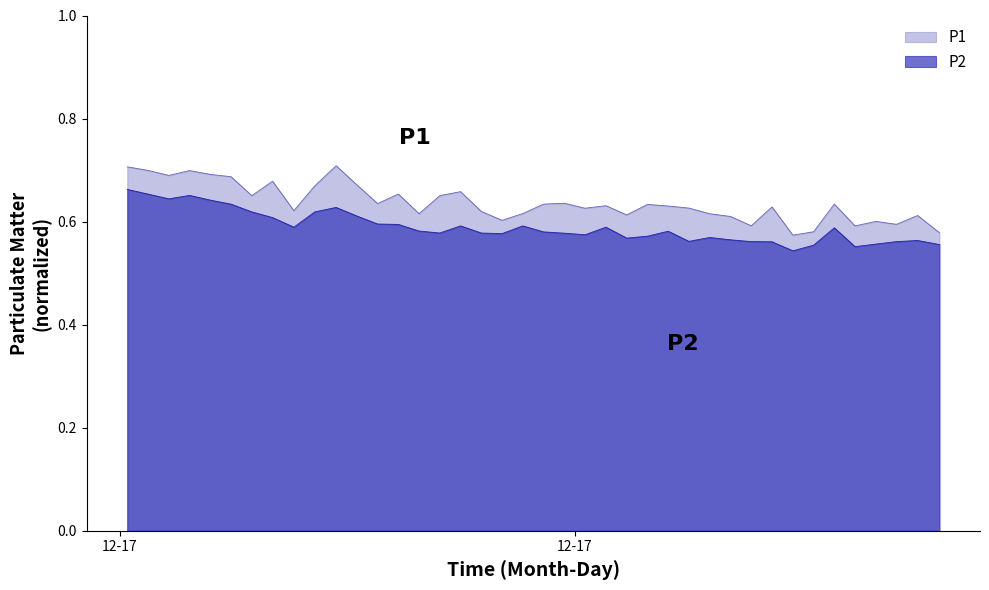

Which series has the largest range (max minus min)?

P1